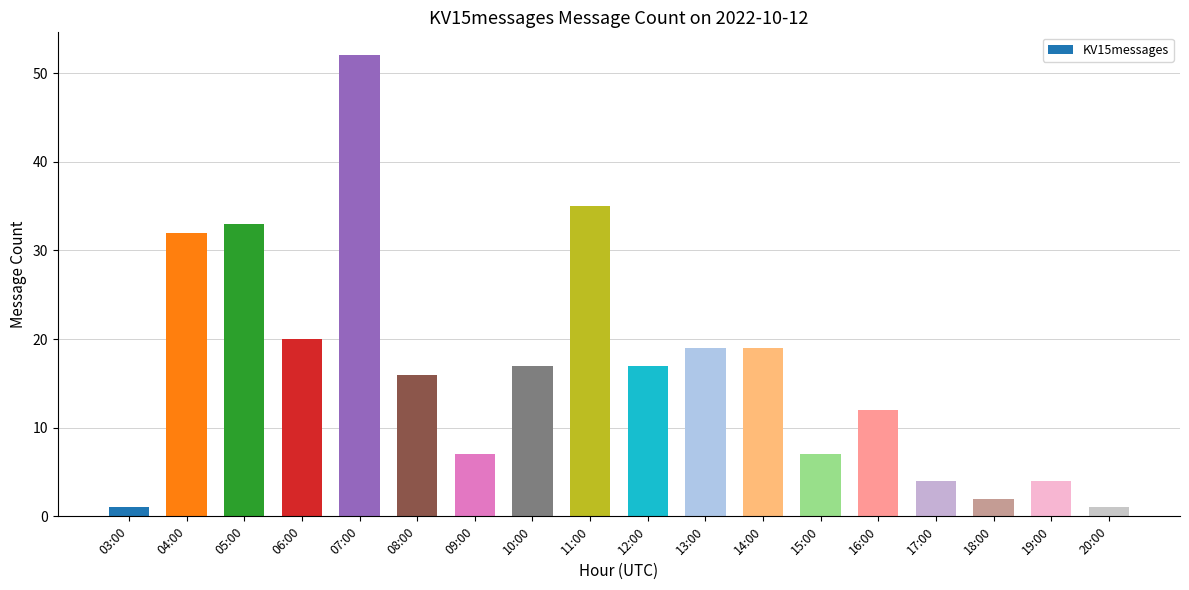

The chart shows a value of 52 at 07:00. True or false?

True